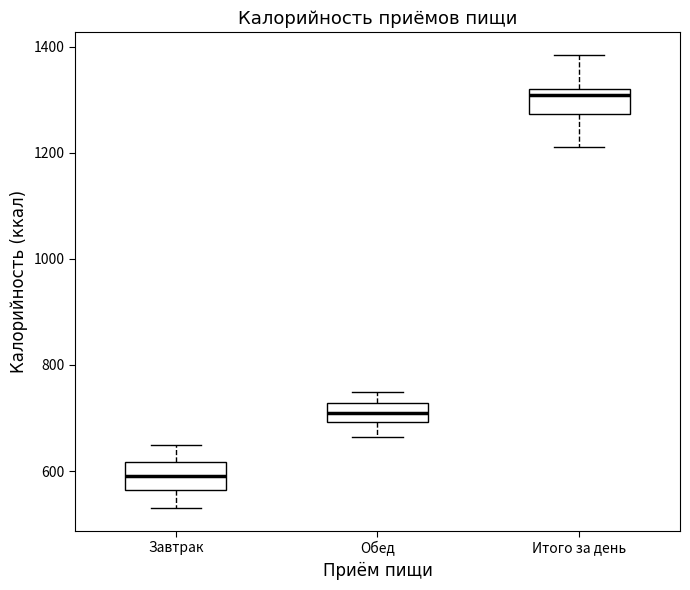

Where is the lower edge of the box for Обед on the y-axis? The values are not printed on the chart, so give them approximately, as read against the axis.

700